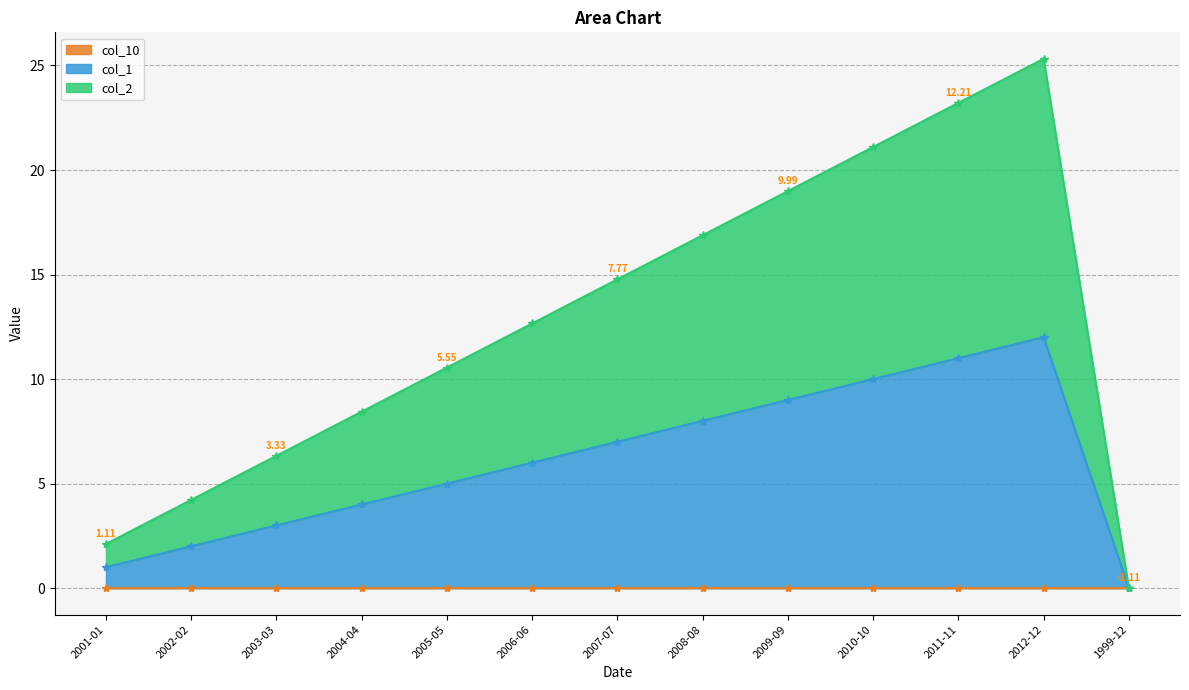

List the labels in order of col_1 value, smallest first.

1999-12, 2001-01, 2002-02, 2003-03, 2004-04, 2005-05, 2006-06, 2007-07, 2008-08, 2009-09, 2010-10, 2011-11, 2012-12